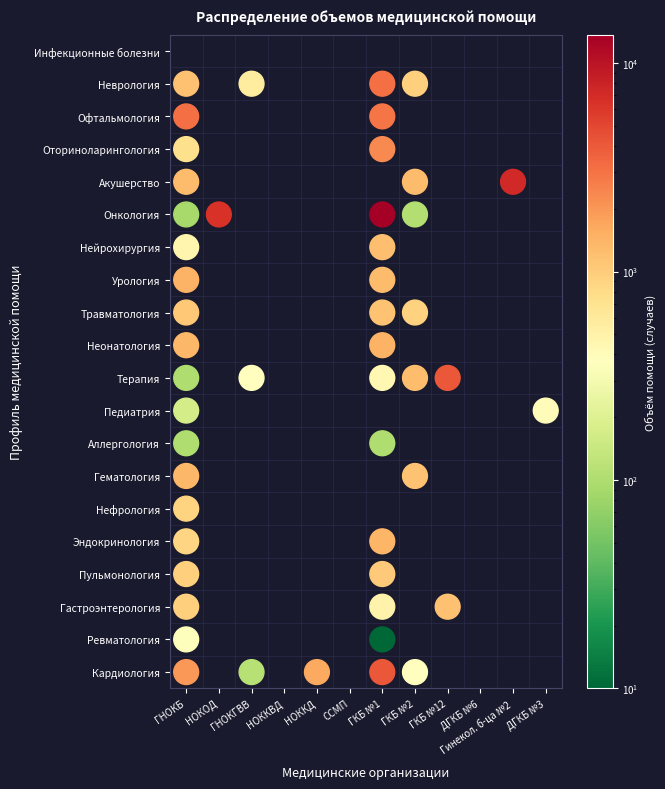

Count the number of categories in the chart.

12